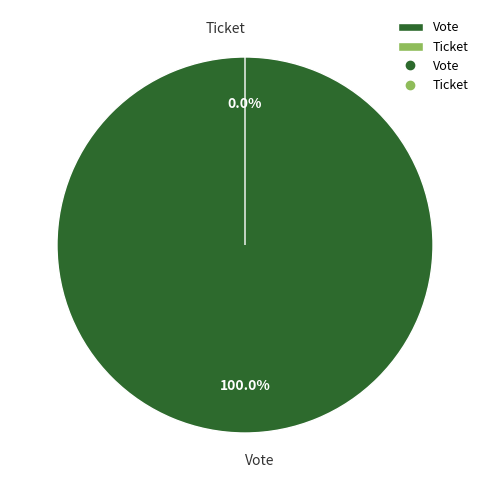

Which slice is the smallest?

Ticket